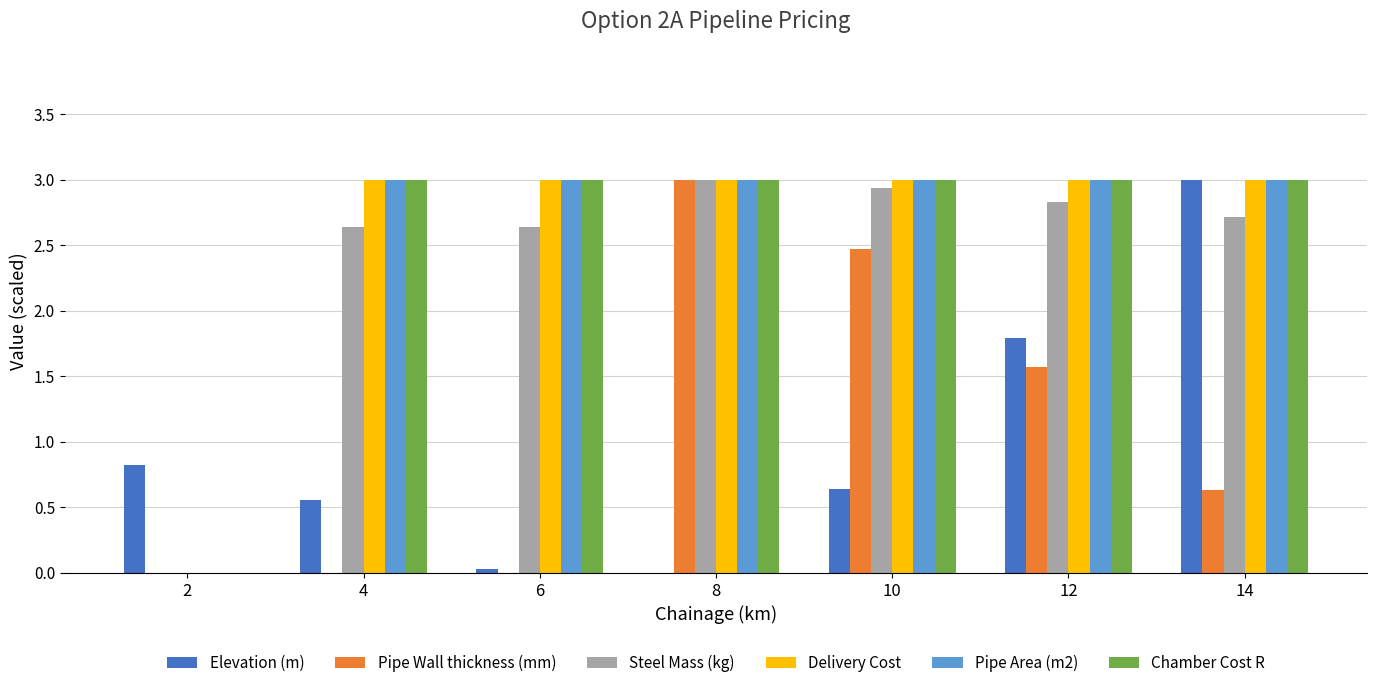

Is it true that Steel Mass (kg) equals 1.3 at 2?

False